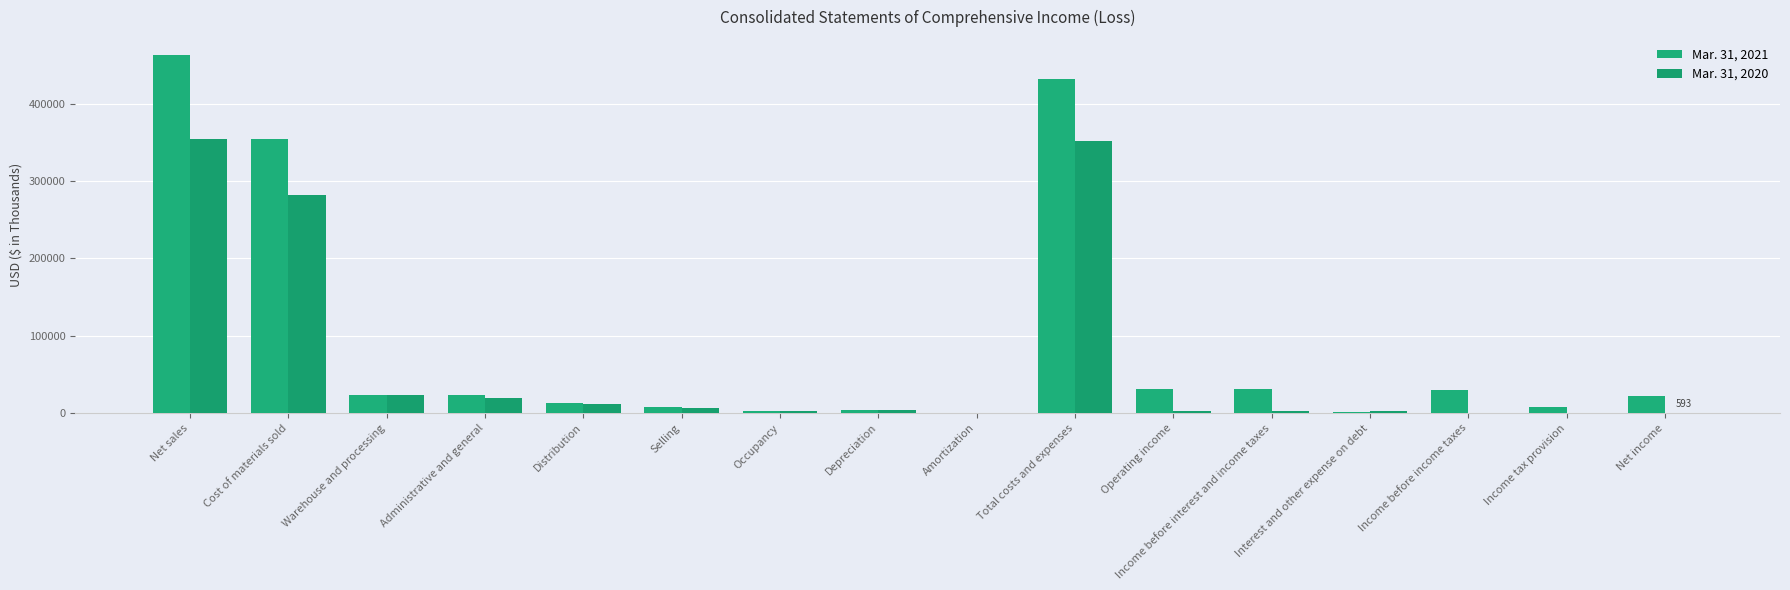

What is the difference between the highest and lowest values at Depreciation?

134